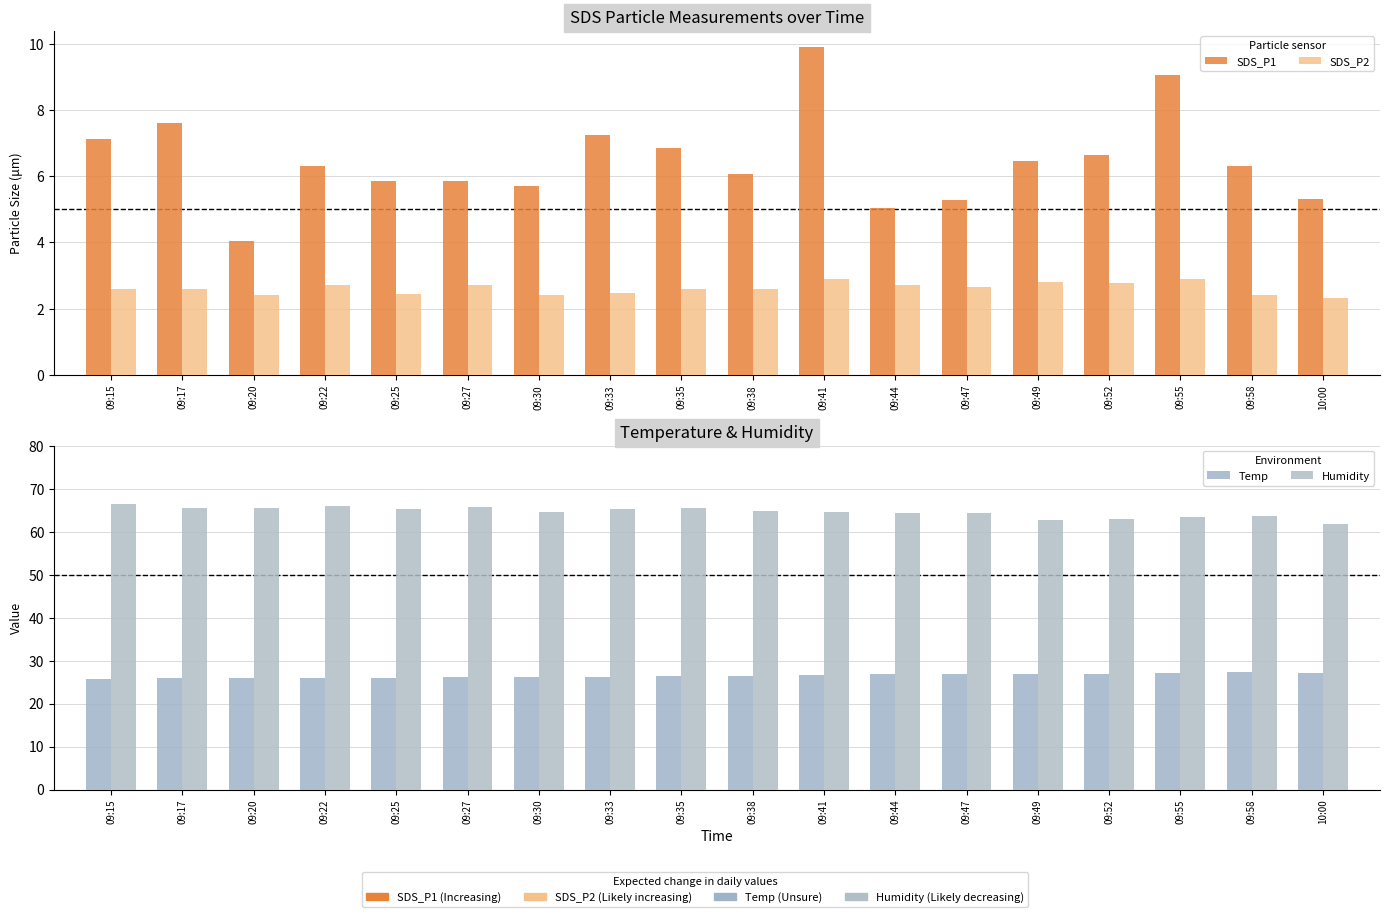

Is the value of SDS_P1 at 09:47 greater than the value of SDS_P2 at 09:55?

Yes